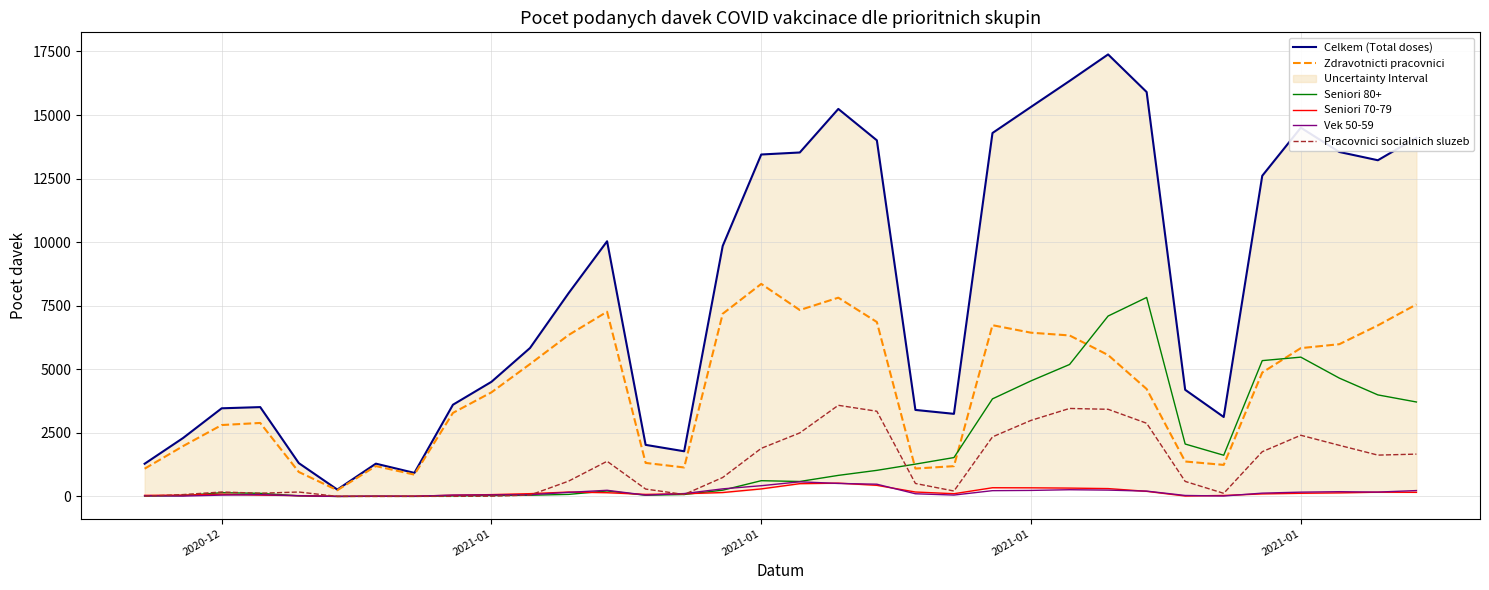

What is the maximum value for Zdravotnicti pracovnici?

8359